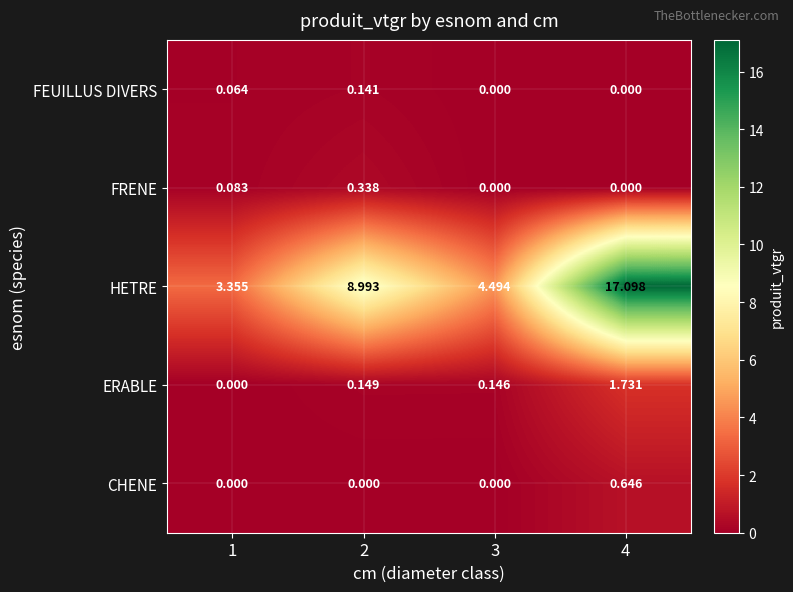

Rank the series at 2 from lowest to highest value.

CHENE, FEUILLUS DIVERS, ERABLE, FRENE, HETRE